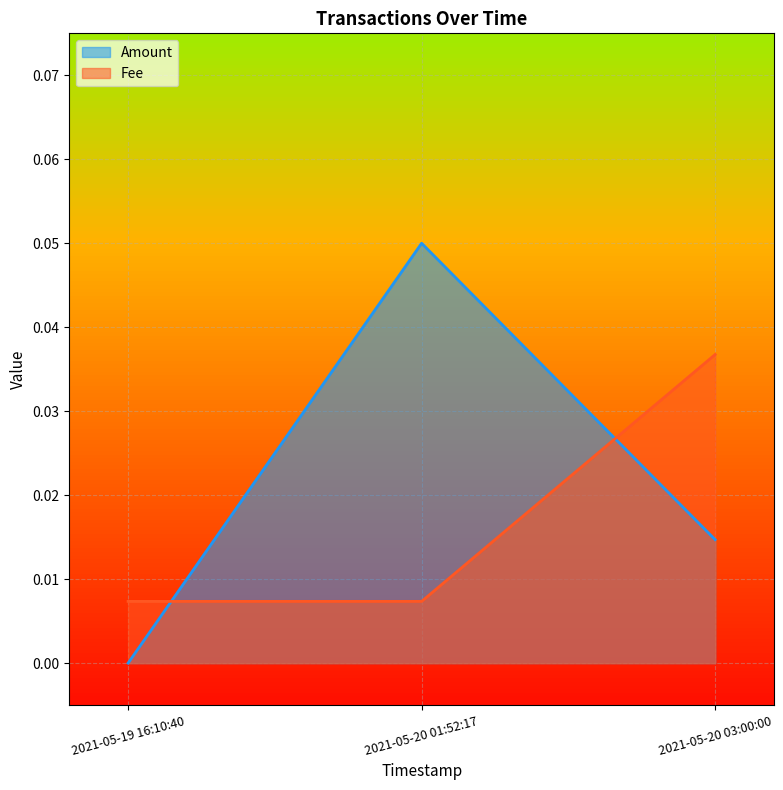

Rank the categories by Fee value from lowest to highest.

2021-05-19 16:10:40, 2021-05-20 01:52:17, 2021-05-20 03:00:00